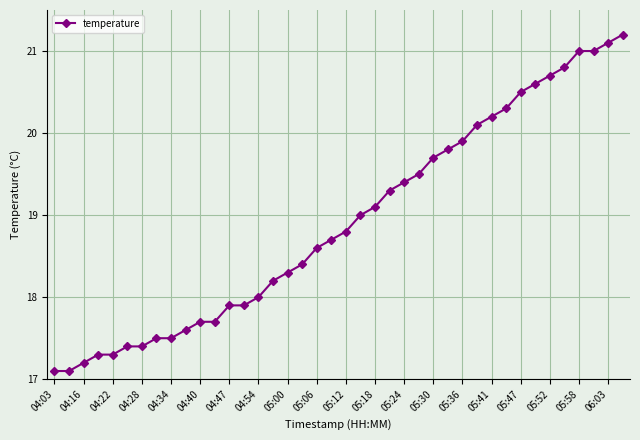

What is the minimum value shown in the chart?

17.1